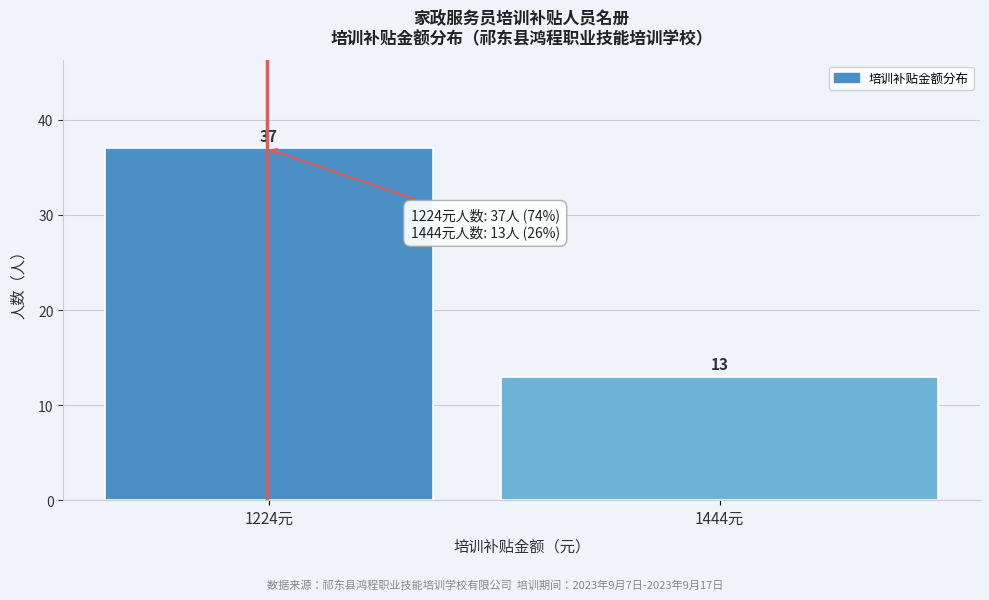

Reading left to right, list all the values displayed in this chart.

1224元=37	1444元=13